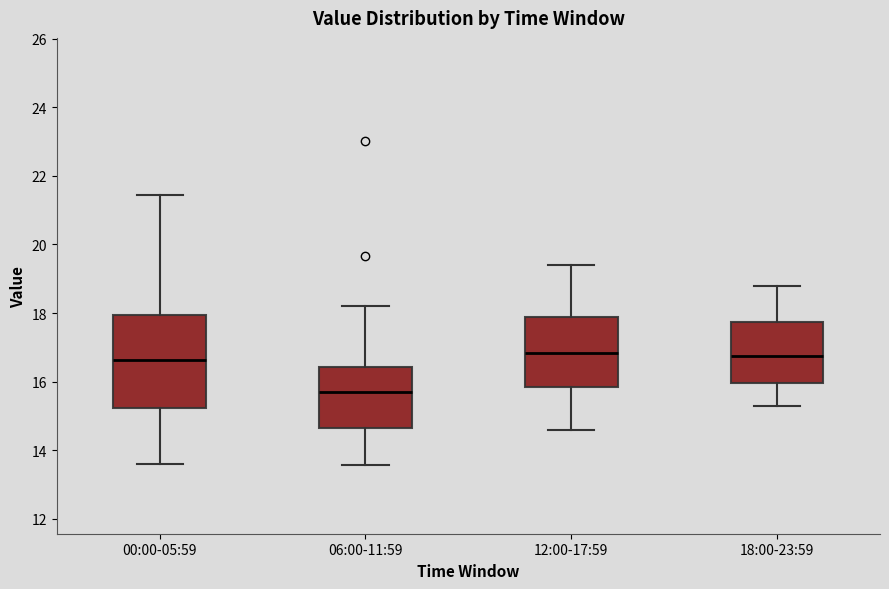

Reading left to right, read every box against the y-axis: the position of its median line, the range the box covers, and the ends of its whiskers. The values are not printed on the chart, so give them approximately, as read against the axis.

00:00-05:59: median 16.6, box 15.2 to 18.0, whiskers 13.6 to 21.4
06:00-11:59: median 15.8, box 14.6 to 16.4, whiskers 13.6 to 18.2
12:00-17:59: median 16.8, box 15.8 to 17.8, whiskers 14.6 to 19.4
18:00-23:59: median 16.8, box 16.0 to 17.8, whiskers 15.4 to 18.8